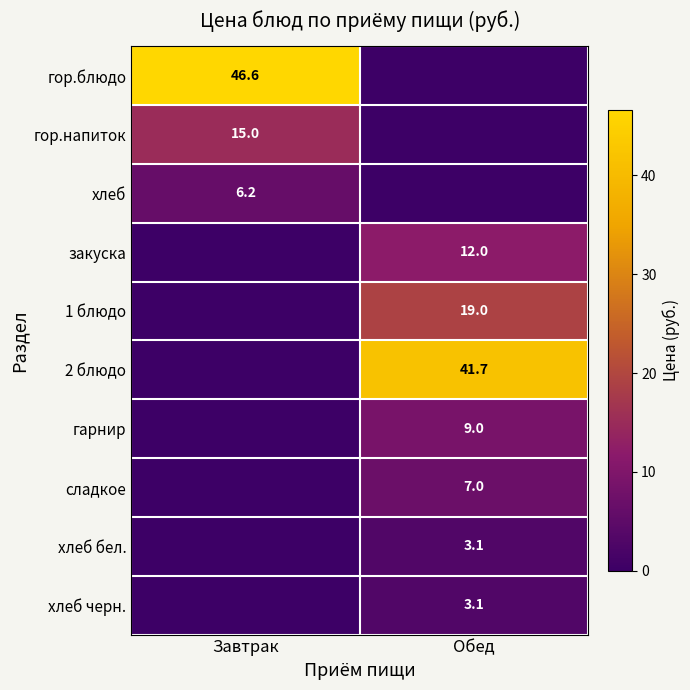

The value of 2 блюдо at Обед is 15.3. True or false?

False